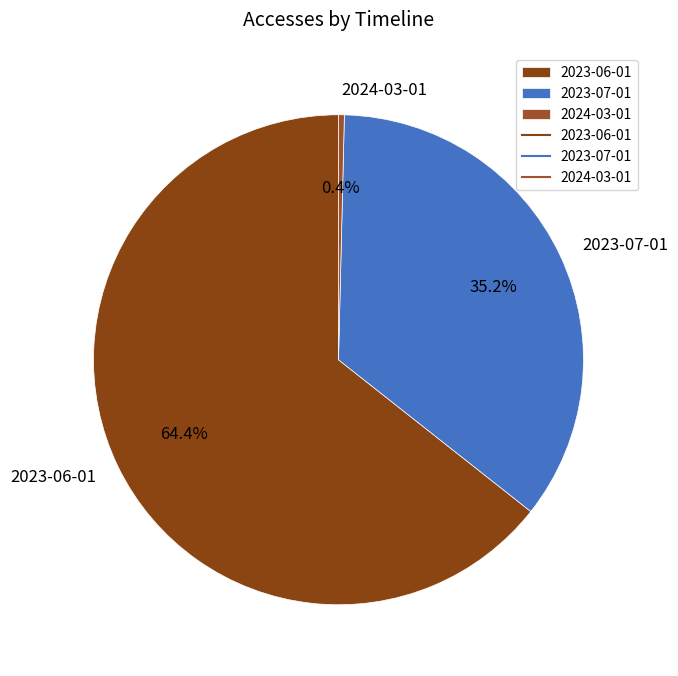

To the nearest percent, what is the difference between the largest and smallest slice percentages?

64%